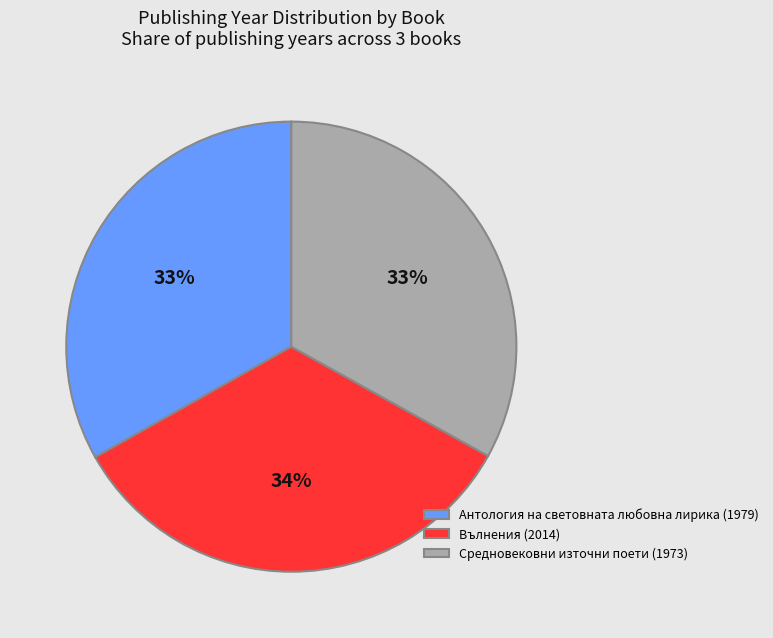

Do Вълнения (2014) and Антология на световната любовна лирика (1979) together represent more than half of the pie?

Yes